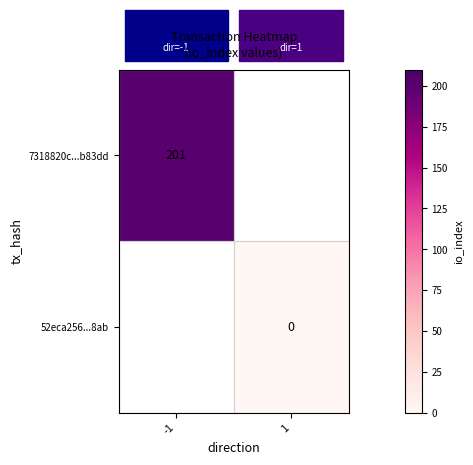

The 7318820c...b83dd series shows 45 at -1. True or false?

False